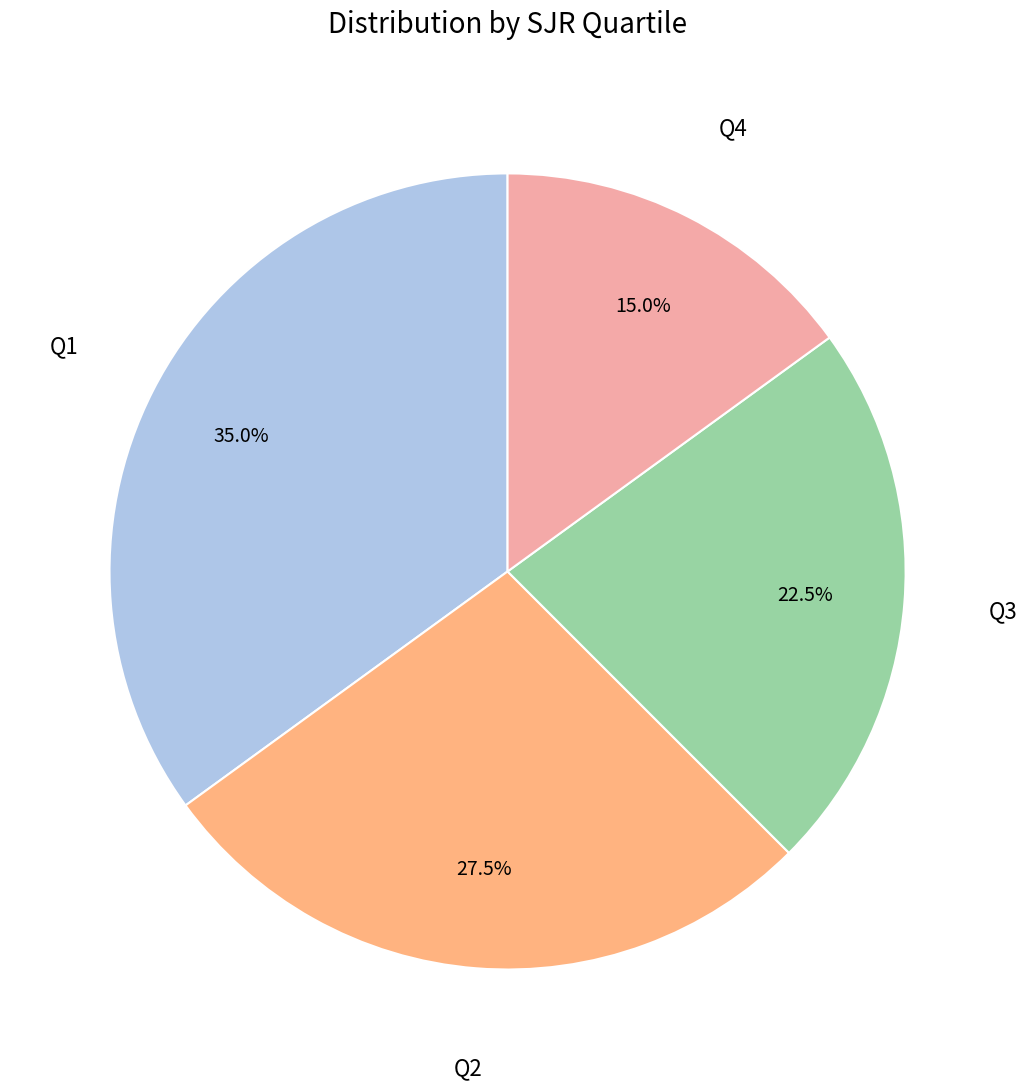

True or false: Q4 accounts for 23% of the total.

False